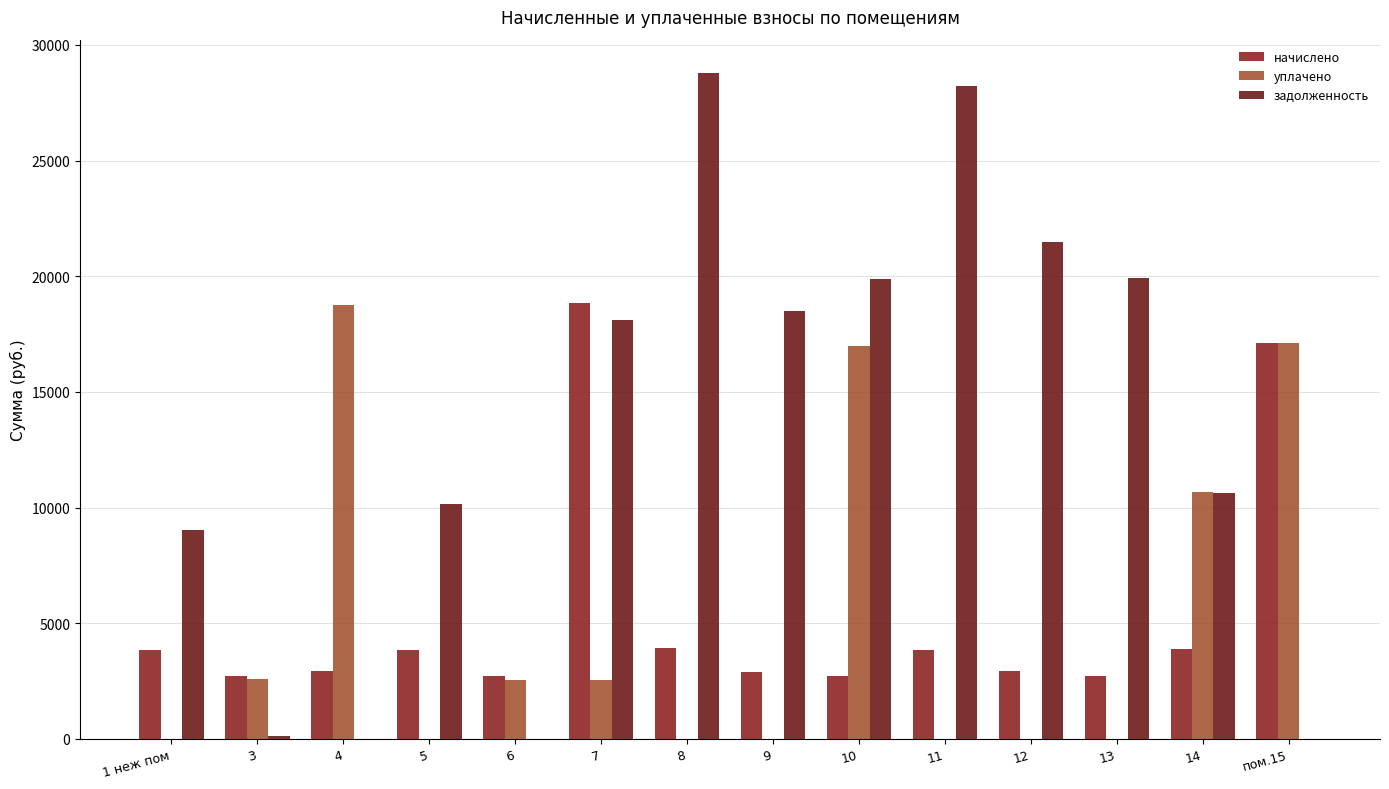

How many distinct data groups are displayed?

3